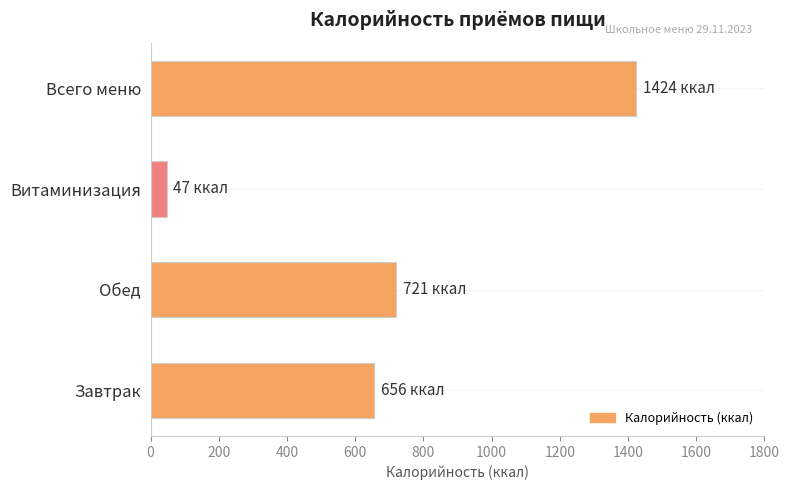

How many values are below 721?

2